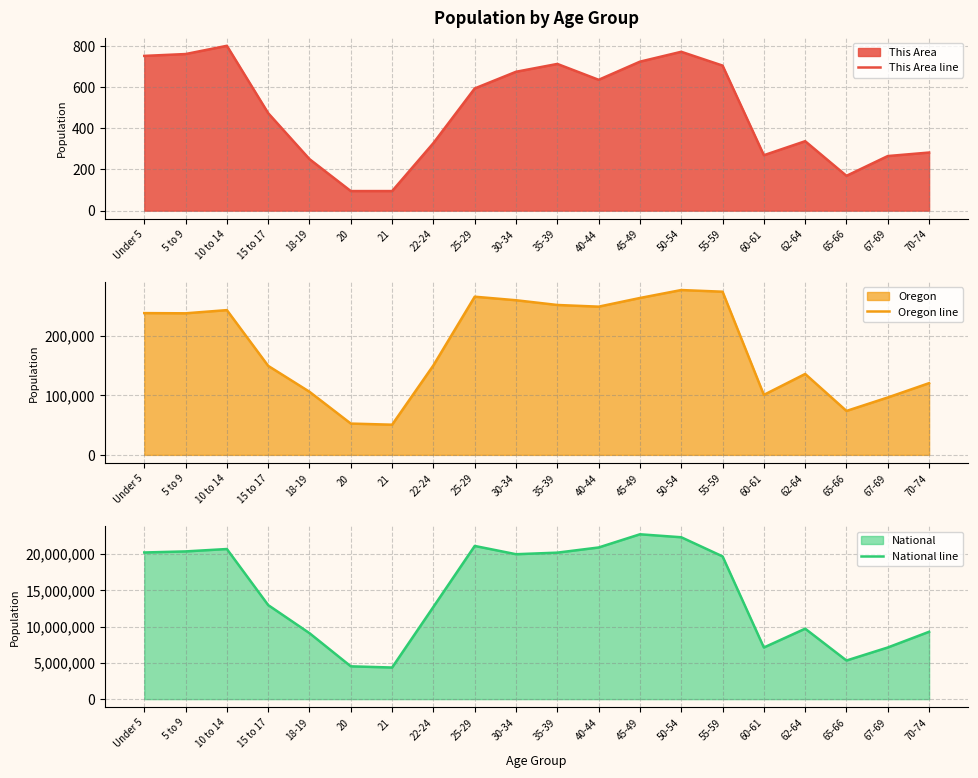

How many data points in Oregon line are above 237214?

9